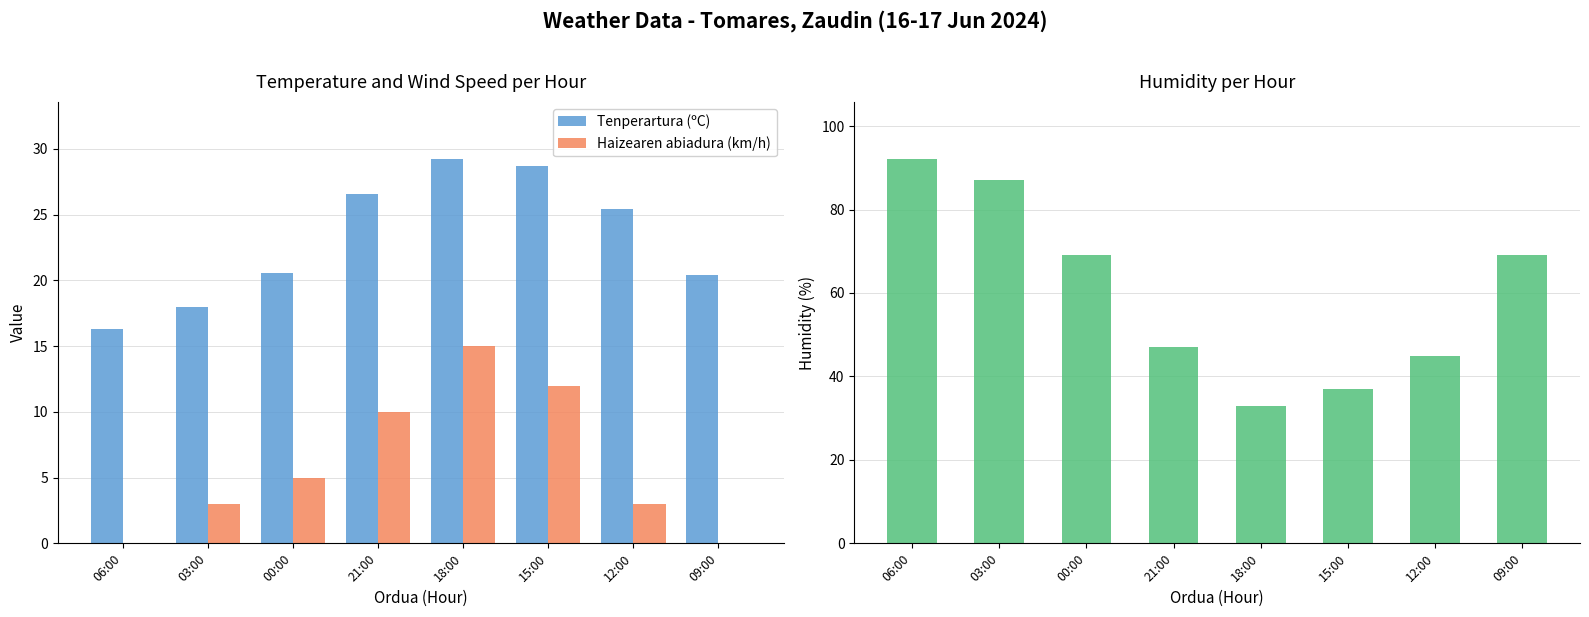

What is the label of the 1st bar from the right?

09:00